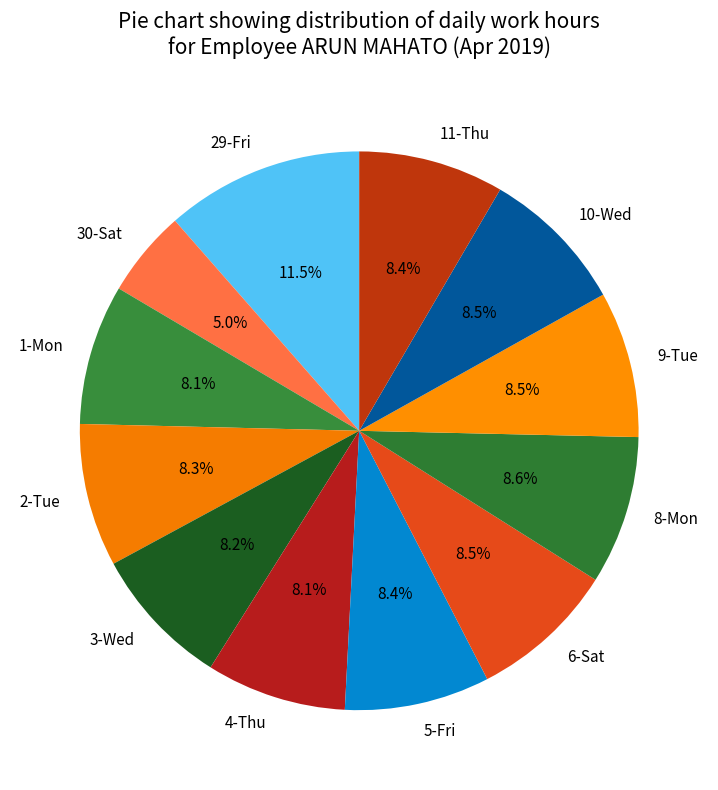

The 4-Thu slice represents 22% of the pie. True or false?

False